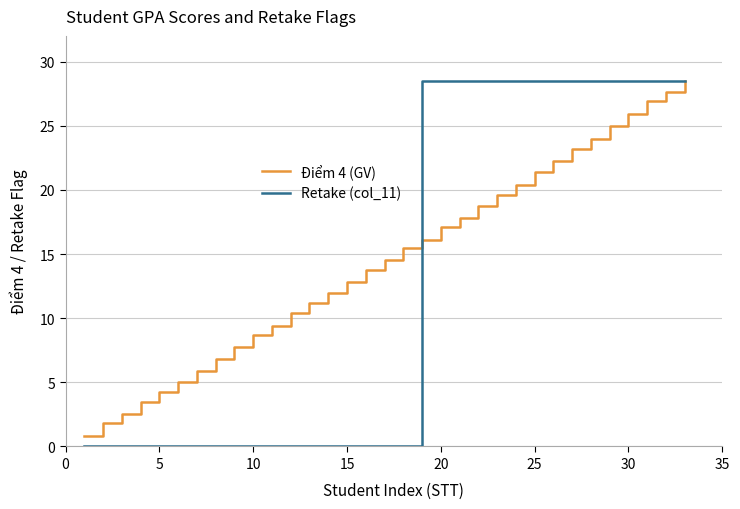

Rank the series by their average value, from lowest to highest.

Retake (col_11), Điểm 4 (GV)